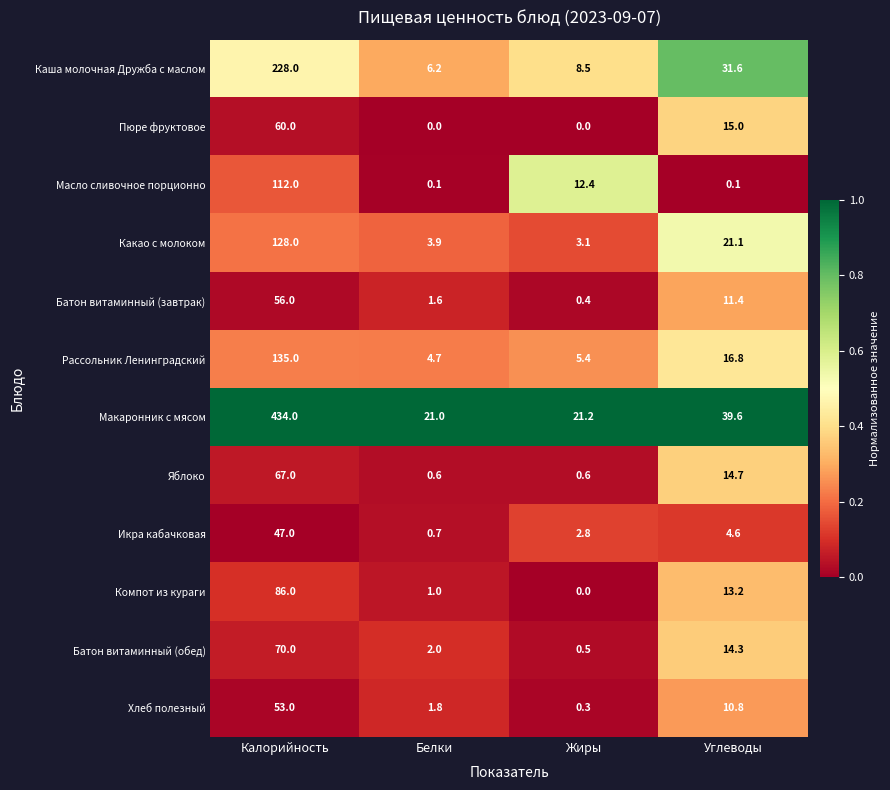

What is the difference between the highest and lowest values at Белки?

21.0